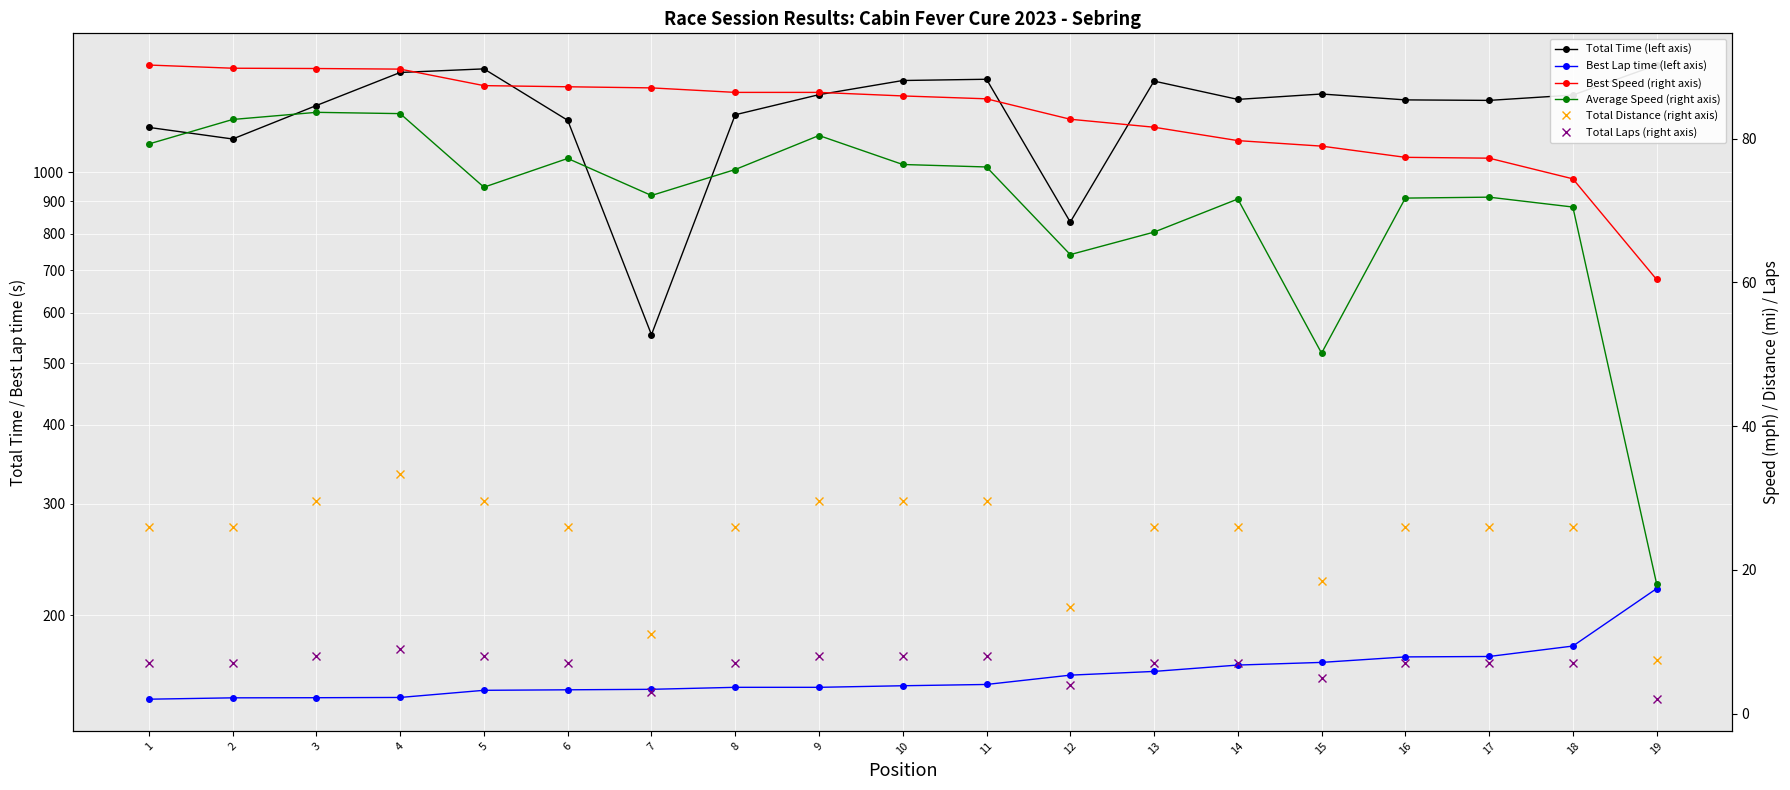

Rank the categories by Best Lap time (left axis) value from highest to lowest.

19, 18, 17, 16, 15, 14, 13, 12, 11, 10, 9, 8, 7, 6, 5, 4, 3, 2, 1